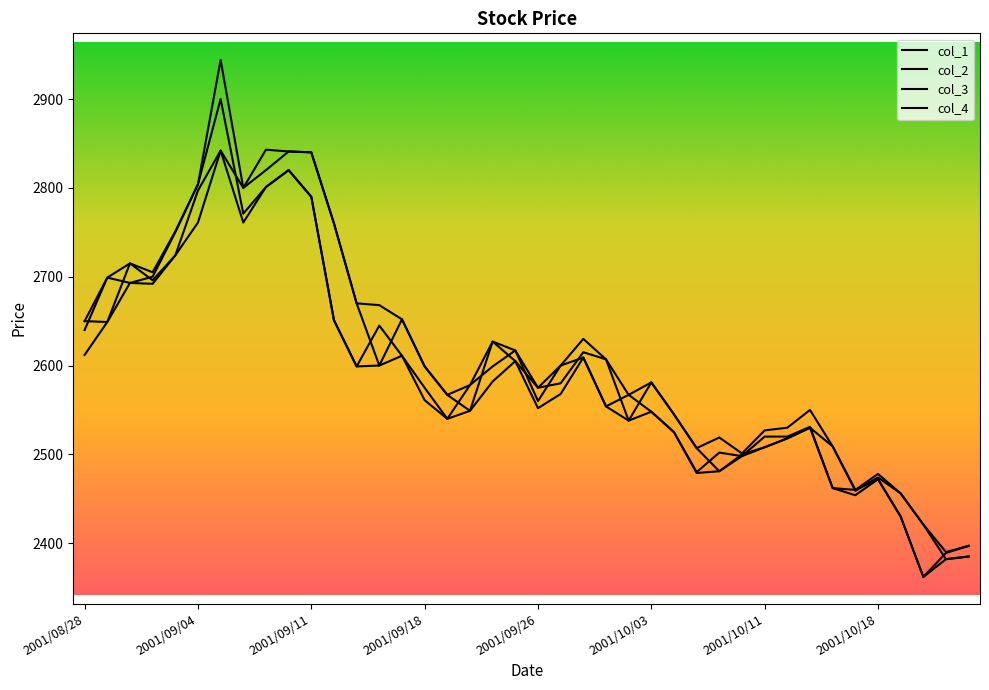

True or false: col_4 has more than 1 points higher than both neighbors.

True